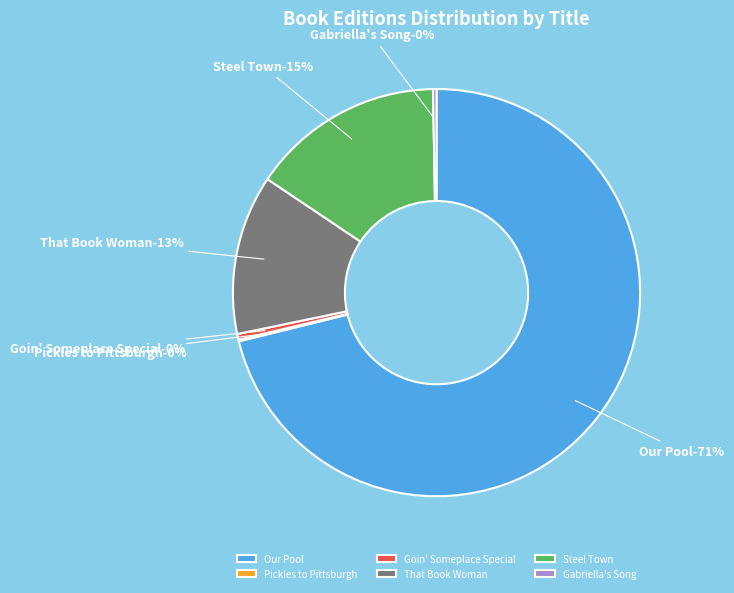

What percentage is the That Book Woman slice, to the nearest percent?

13%